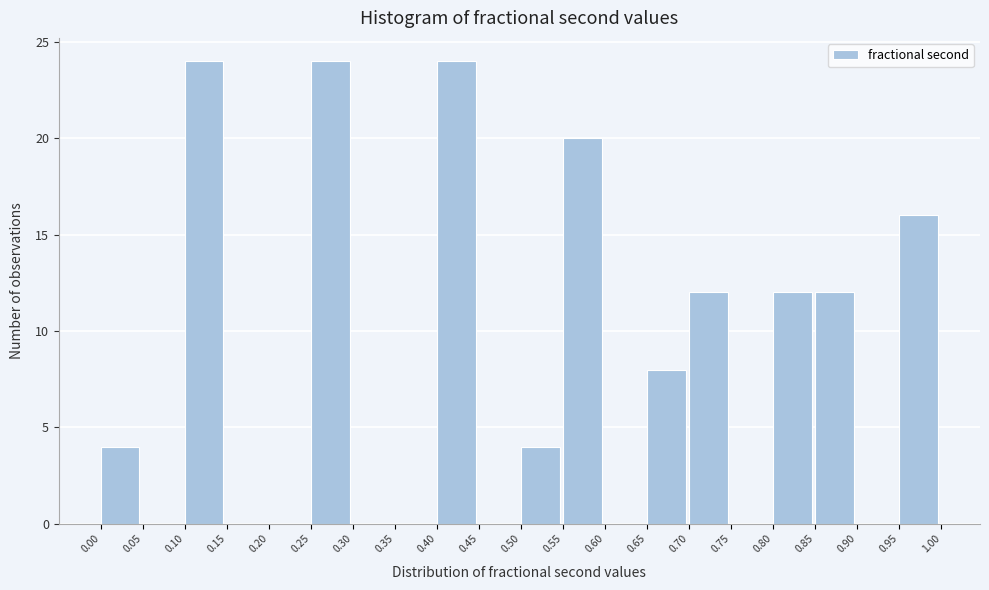

Reading left to right, list every bar in this chart as the range it spans on the x-axis followed by its height. The values are not printed on the chart, so give them approximately, as read against the axis.

0.00 to 0.05: 4
0.05 to 0.10: 0
0.10 to 0.15: 24
0.15 to 0.20: 0
0.20 to 0.25: 0
0.25 to 0.30: 24
0.30 to 0.35: 0
0.35 to 0.40: 0
0.40 to 0.45: 24
0.45 to 0.50: 0
0.50 to 0.55: 4
0.55 to 0.60: 20
0.60 to 0.65: 0
0.65 to 0.70: 8
0.70 to 0.75: 12
0.75 to 0.80: 0
0.80 to 0.85: 12
0.85 to 0.90: 12
0.90 to 0.95: 0
0.95 to 1.00: 16